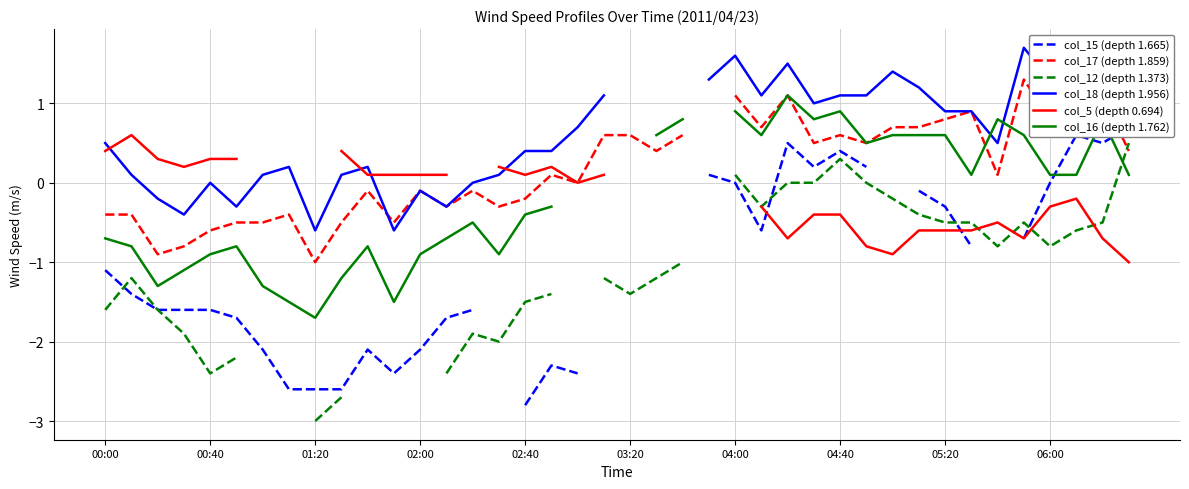

How many lines are shown in the chart?

6